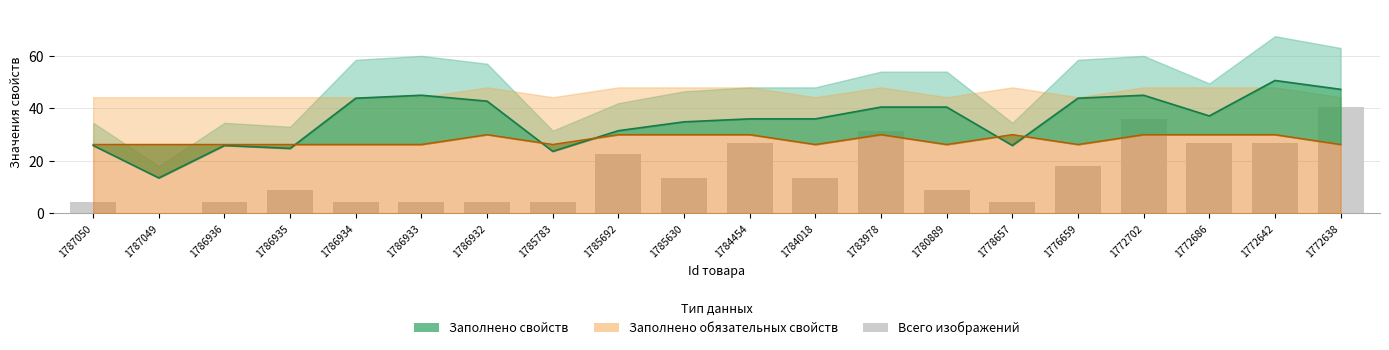

At which label does the data first exceed 13?

1785692